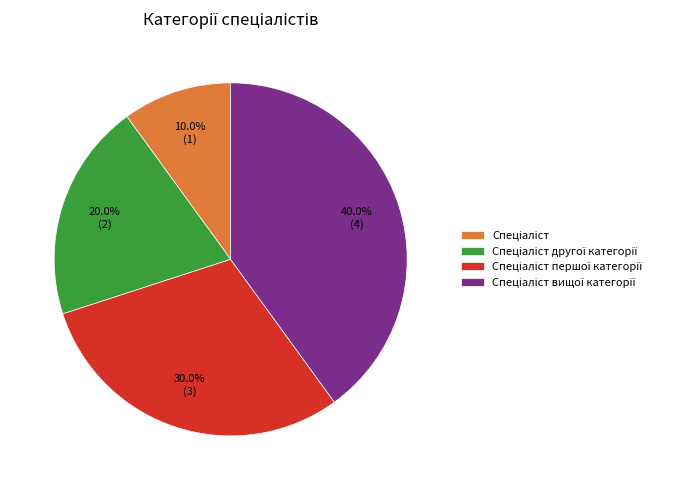

How many slices are in this pie chart?

4